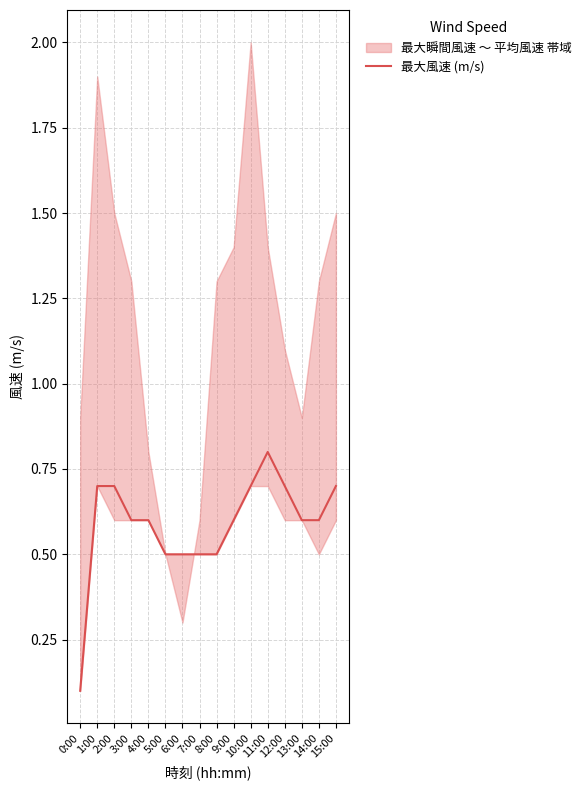

What is the sum of all values?

9.4